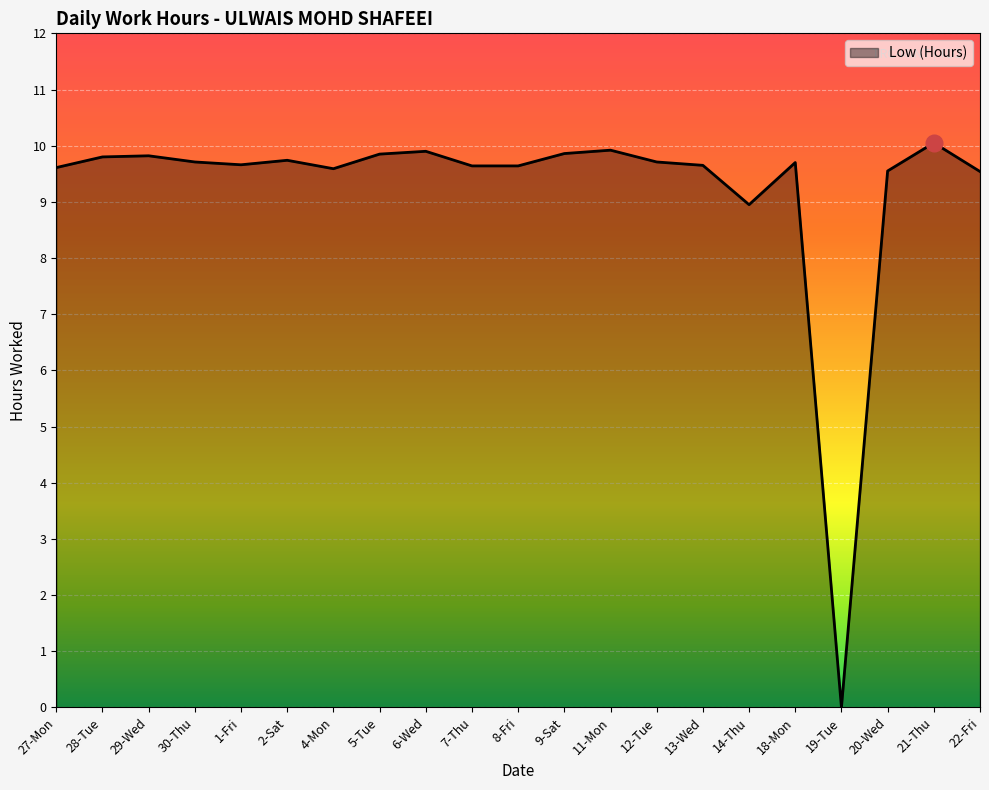

Where is the data nearest to the value 5?

14-Thu